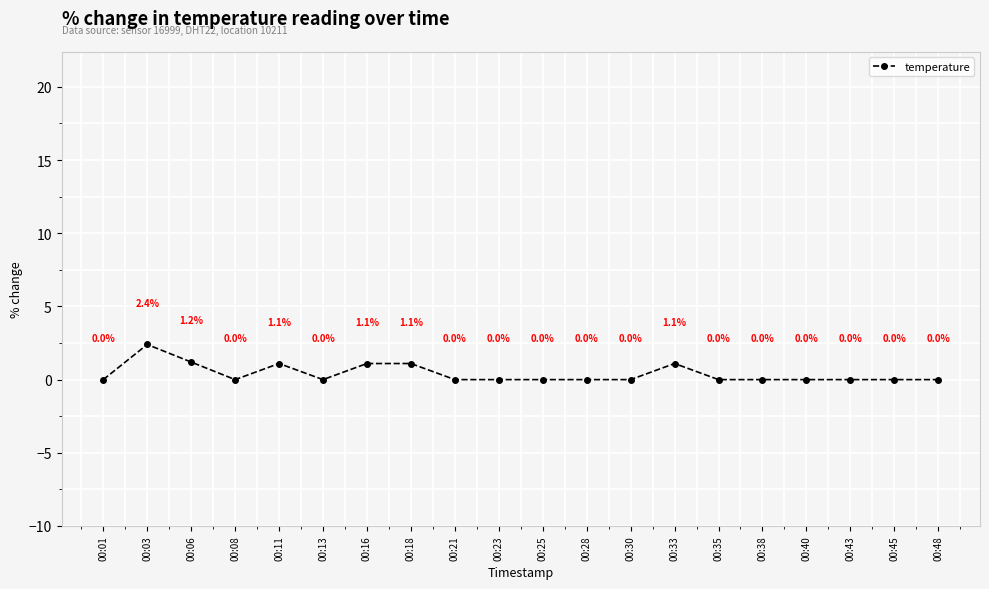

Reading left to right, transcribe all the data shown in this chart.

00:01=0.0	00:03=2.4	00:06=1.2	00:08=0.0	00:11=1.1	00:13=0.0	00:16=1.1	00:18=1.1	00:21=0.0	00:23=0.0	00:25=0.0	00:28=0.0	00:30=0.0	00:33=1.1	00:35=0.0	00:38=0.0	00:40=0.0	00:43=0.0	00:45=0.0	00:48=0.0